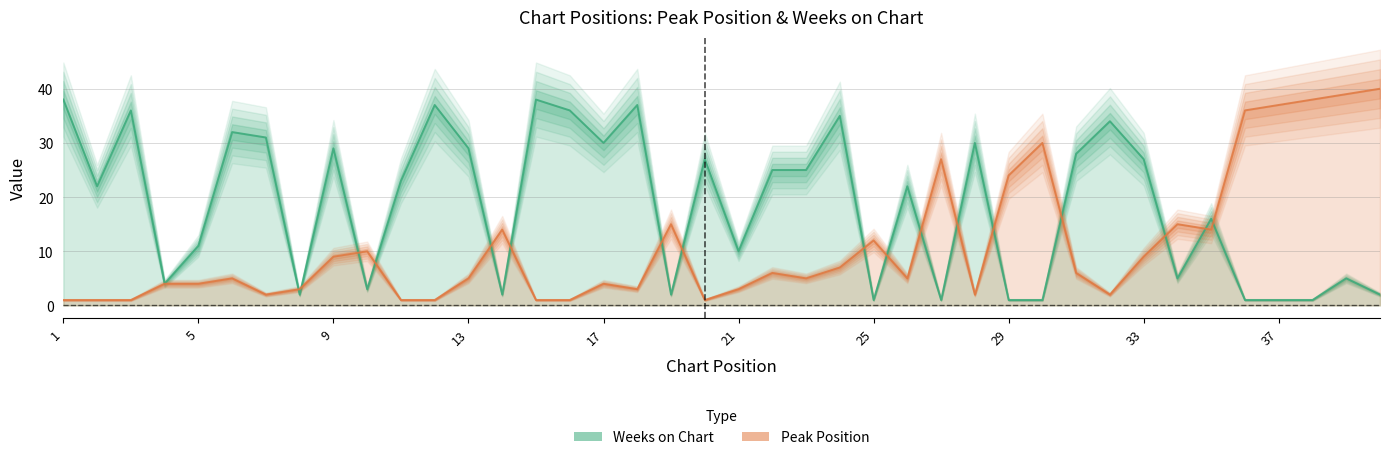

At 37, list the series in order from largest to smallest.

Peak Position, Weeks on Chart